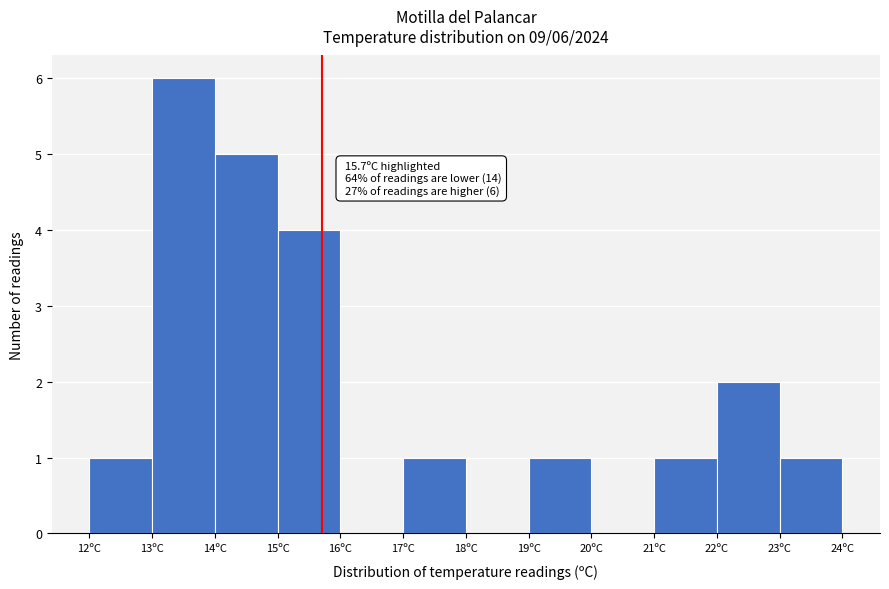

Over which range of the x-axis is the bar tallest?

13 to 14